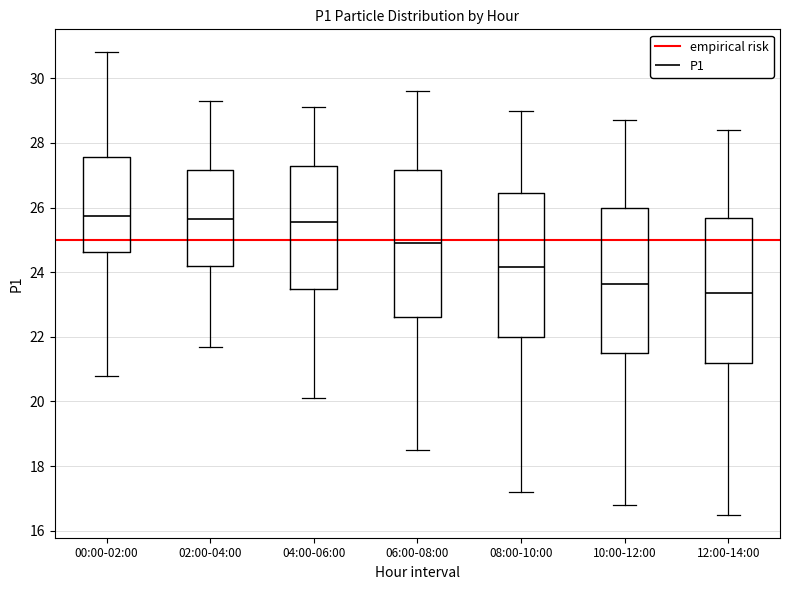

Where does the median line of the box for 08:00-10:00 sit on the y-axis? The values are not printed on the chart, so give them approximately, as read against the axis.

24.2